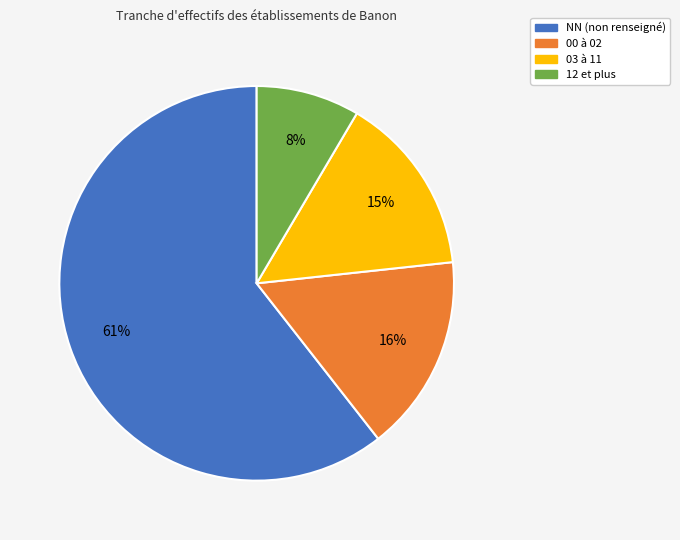

Do 00 à 02 and NN (non renseigné) together represent more than half of the pie?

Yes